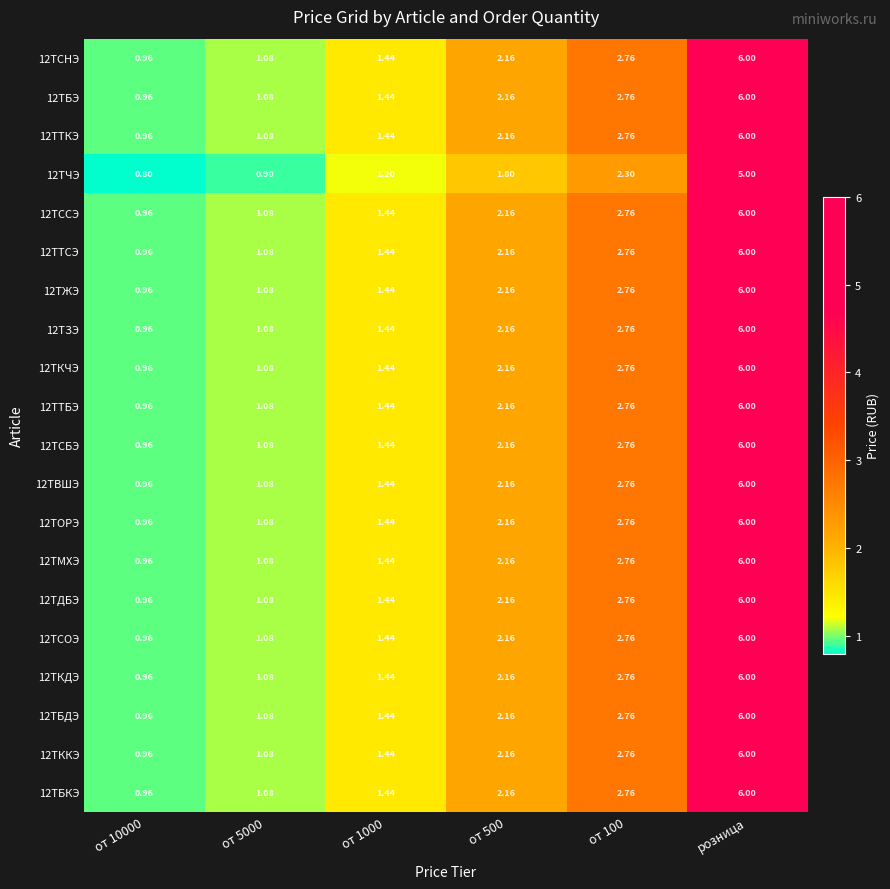

Is the value of 12ТКЧЭ at от 500 greater than the value of 12ТВШЭ at от 1000?

Yes